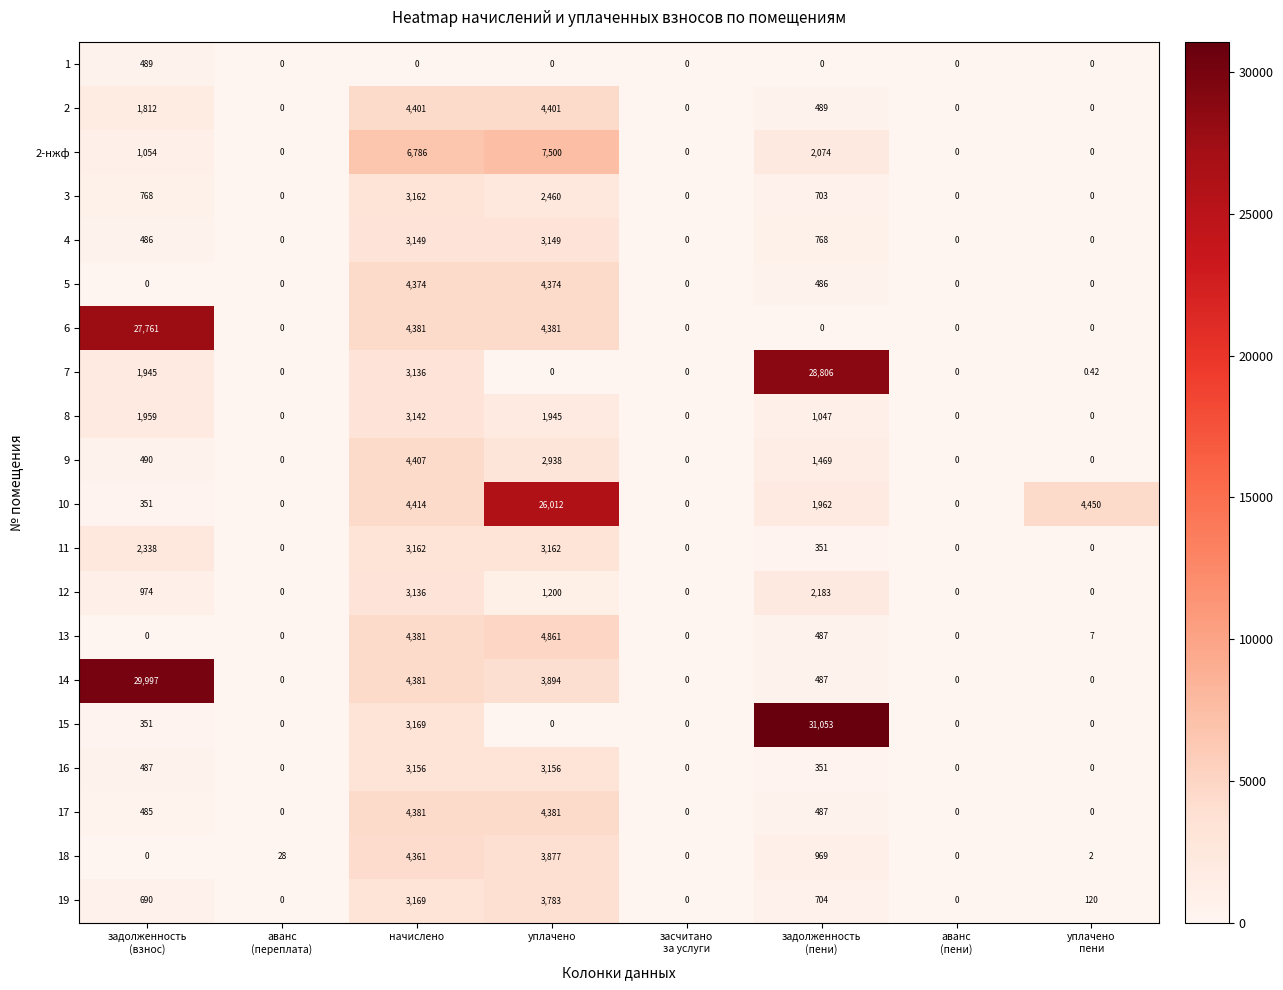

Which series has the largest total across all categories?

14